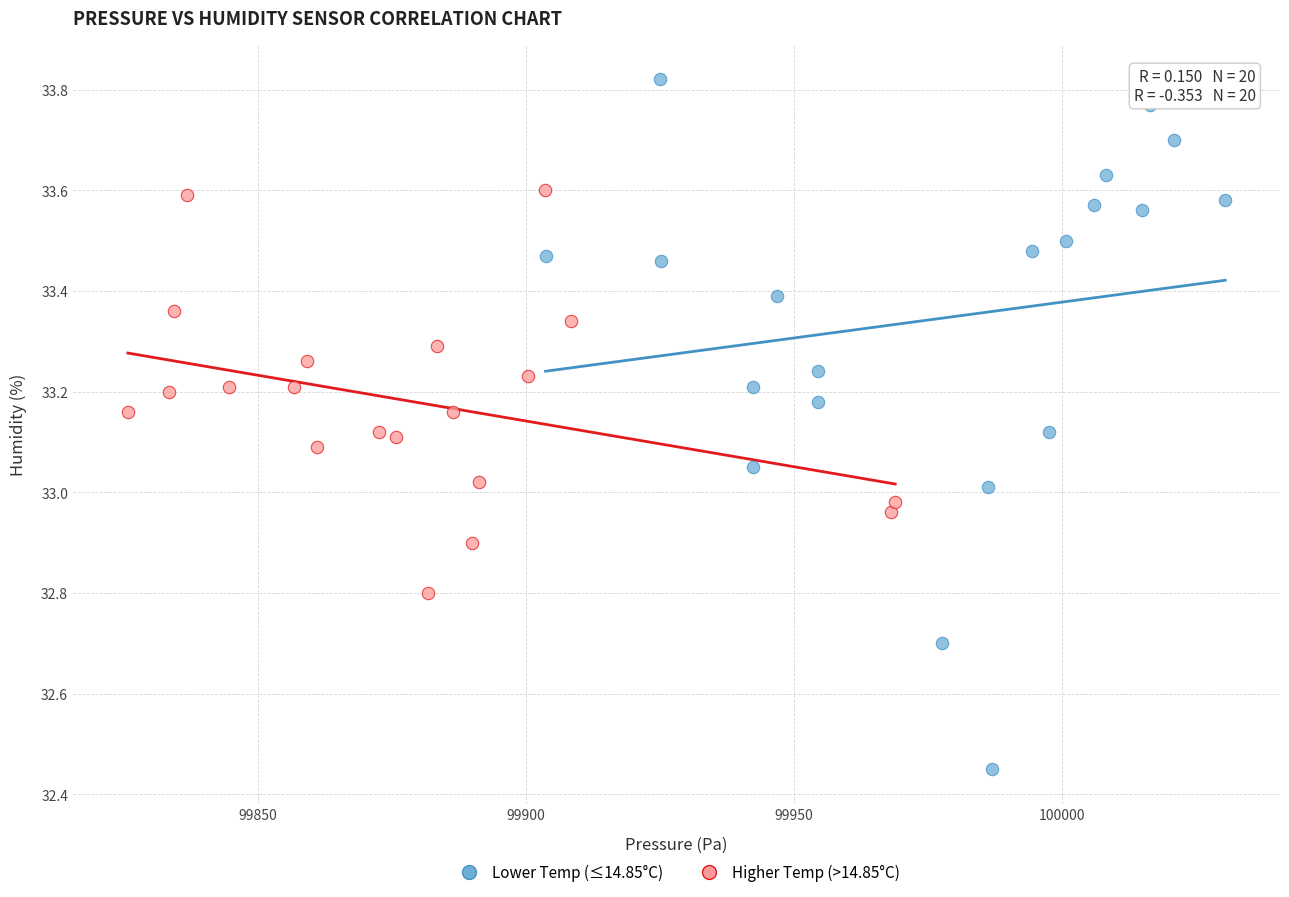

Which series has the widest spread of Y values?

Lower Temp (≤14.85°C)